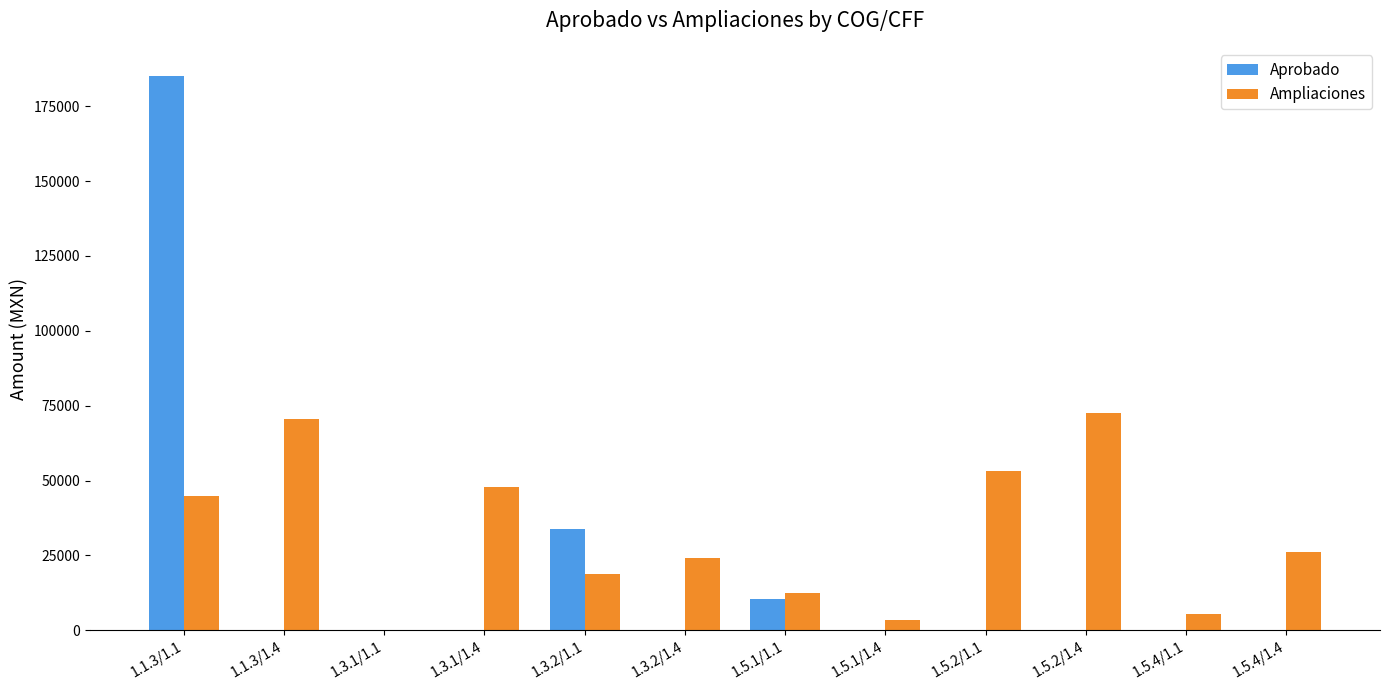

What is the total value across all series at 1.5.4/1.1?

5477.0